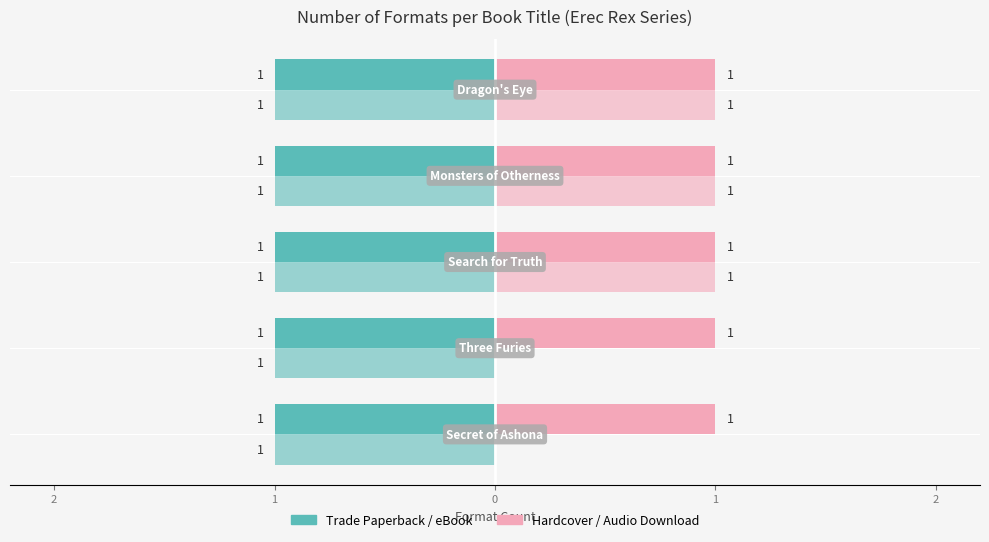

What is the label of the 4th bar from the left?

1